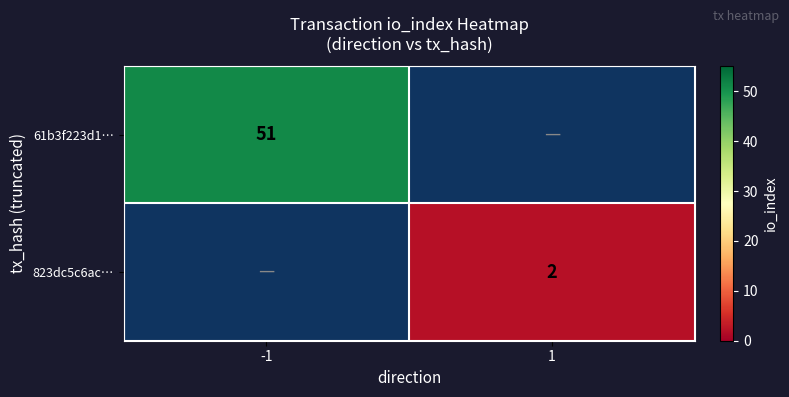

Is it true that 823dc5c6ac… equals 2 at 1?

True